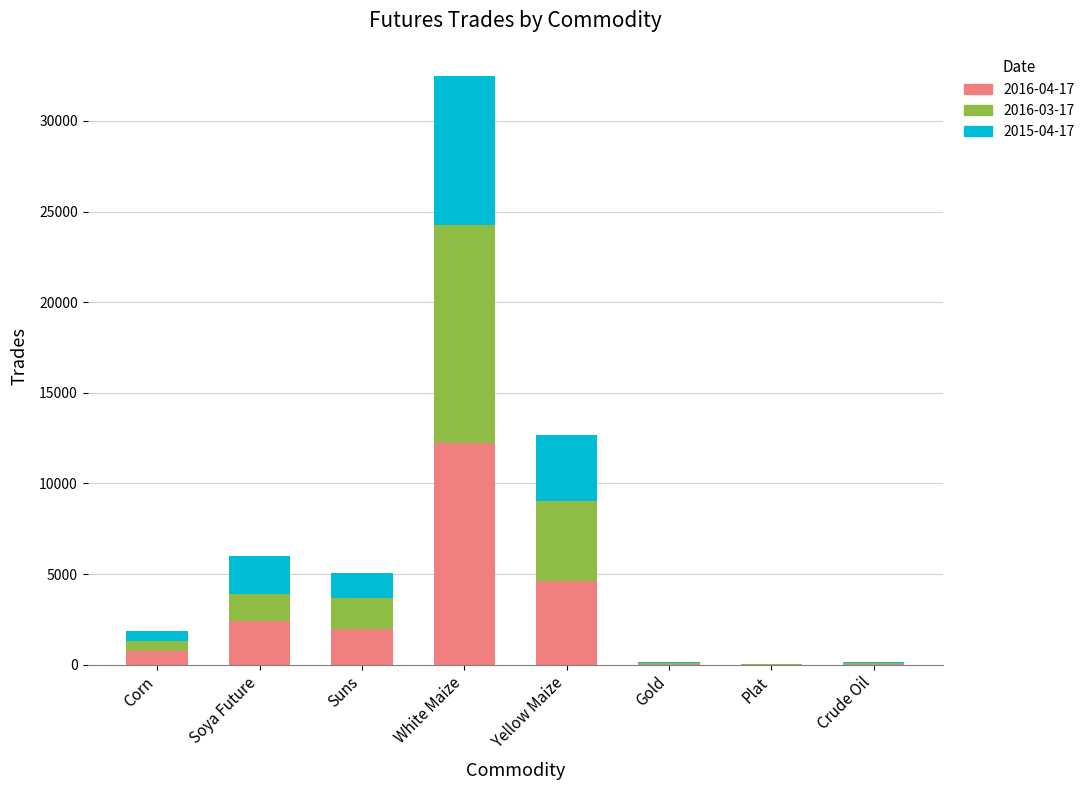

At which category is the sum across all series the highest?

White Maize